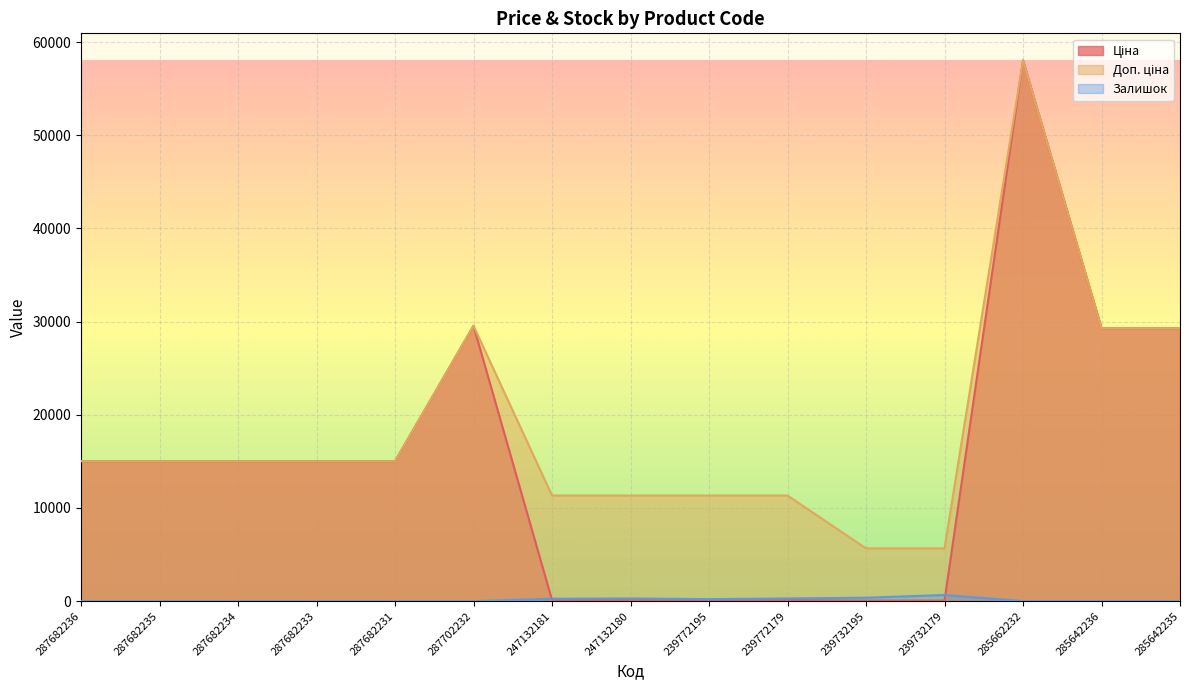

What is the label of the 15th point from the right?

287682236